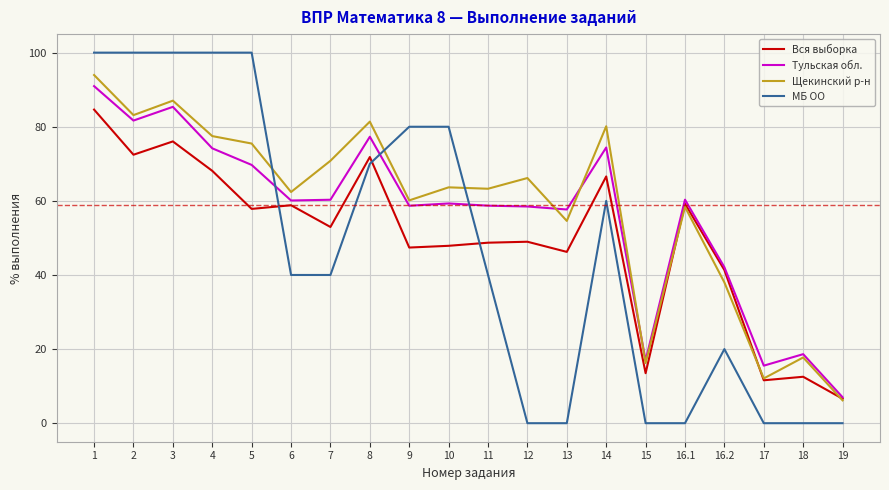

Is the value of МБ ОО at 2 greater than the value of Тульская обл. at 11?

Yes